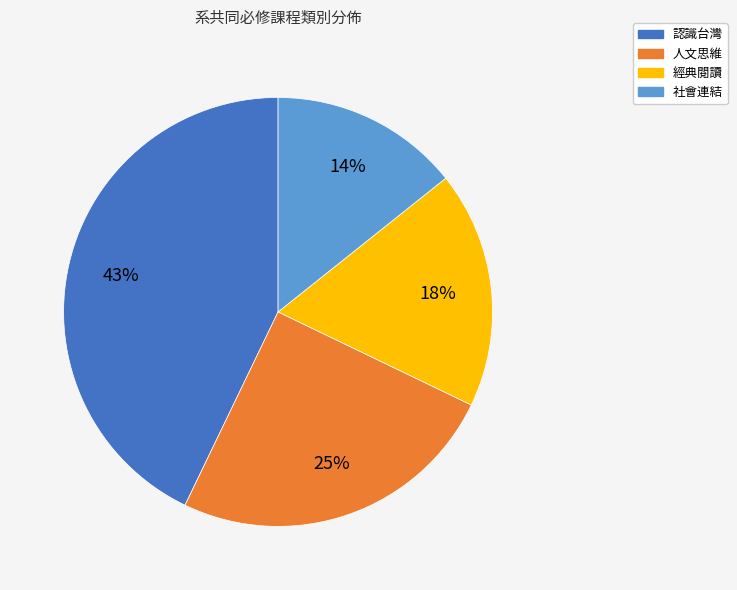

Rank the categories by value from highest to lowest.

認識台灣, 人文思維, 經典閱讀, 社會連結